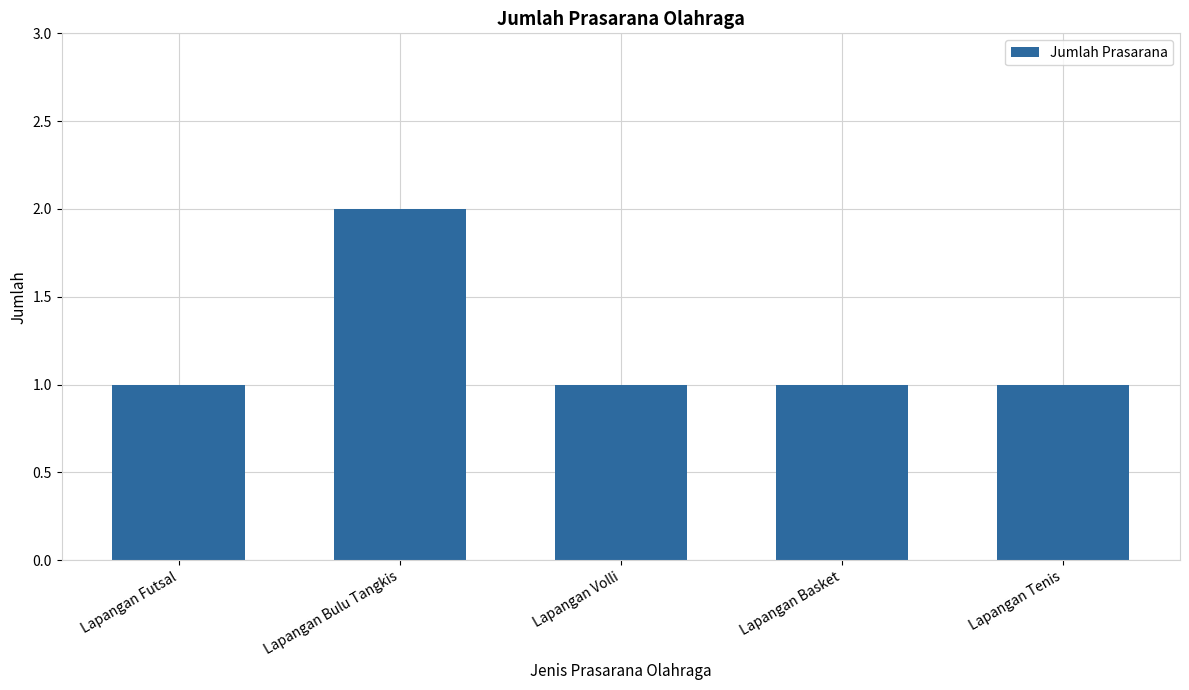

What is the difference between the maximum and minimum values?

1